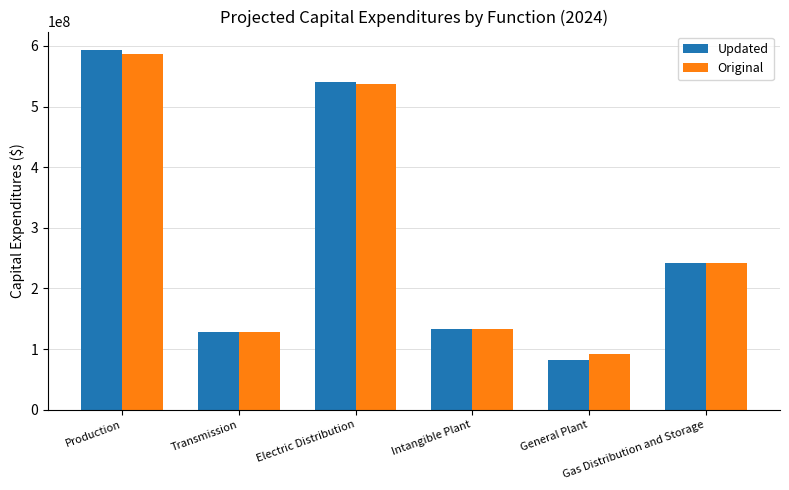

Which series has the largest range (max minus min)?

Updated